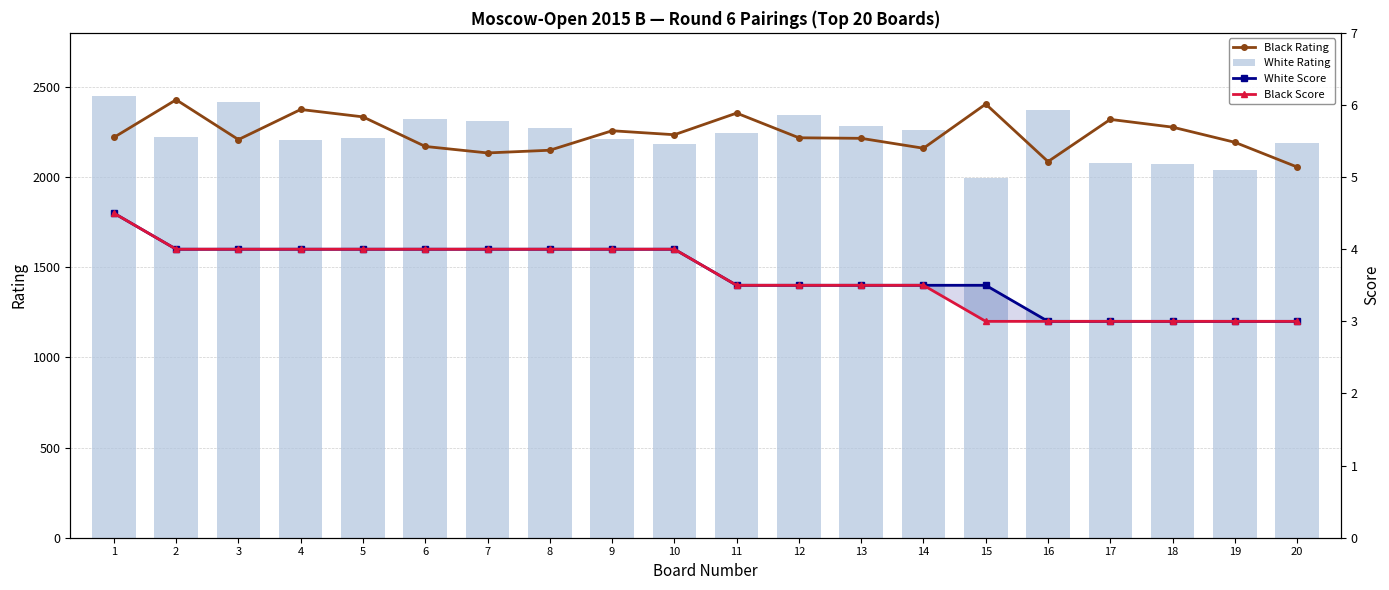

List the series in order of their peak value, lowest first.

White Score, Black Score, Black Rating, White Rating